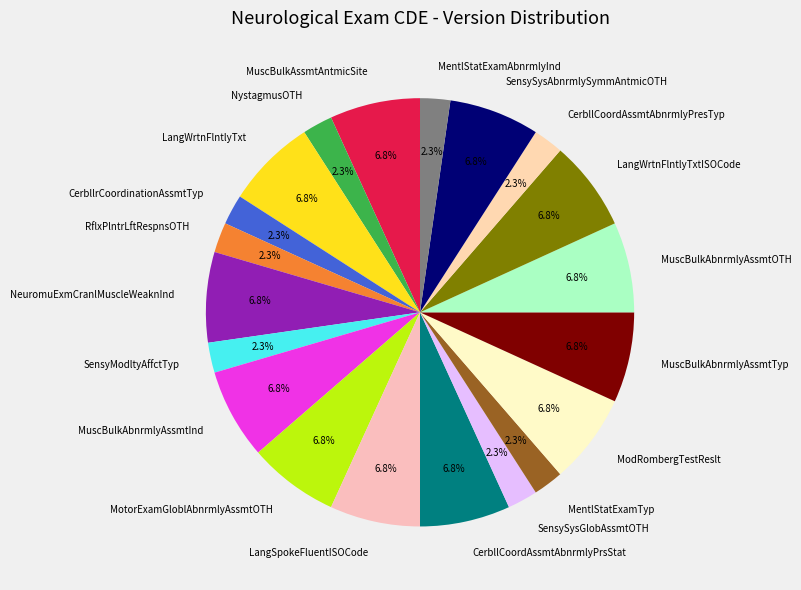

How much of the chart is everything except NystagmusOTH?

97.7%